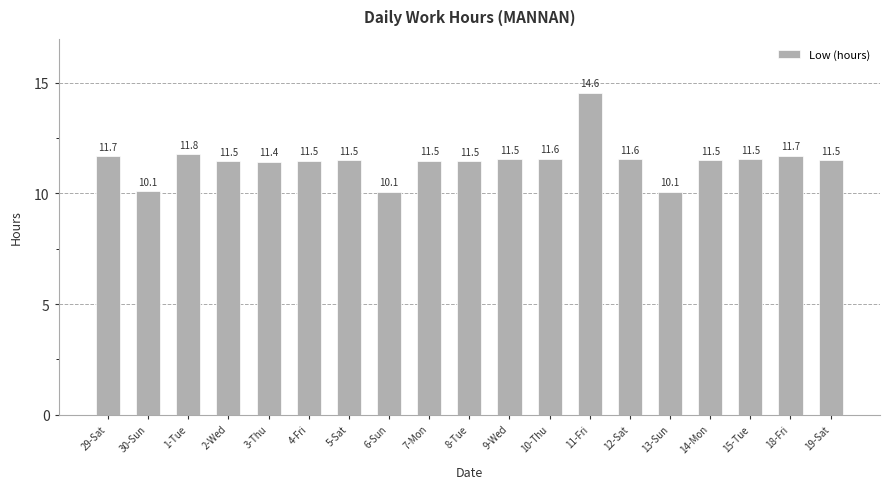

Reading left to right, list all the values displayed in this chart.

11.7	10.1	11.8	11.5	11.4	11.5	11.5	10.1	11.5	11.5	11.5	11.6	14.6	11.6	10.1	11.5	11.5	11.7	11.5